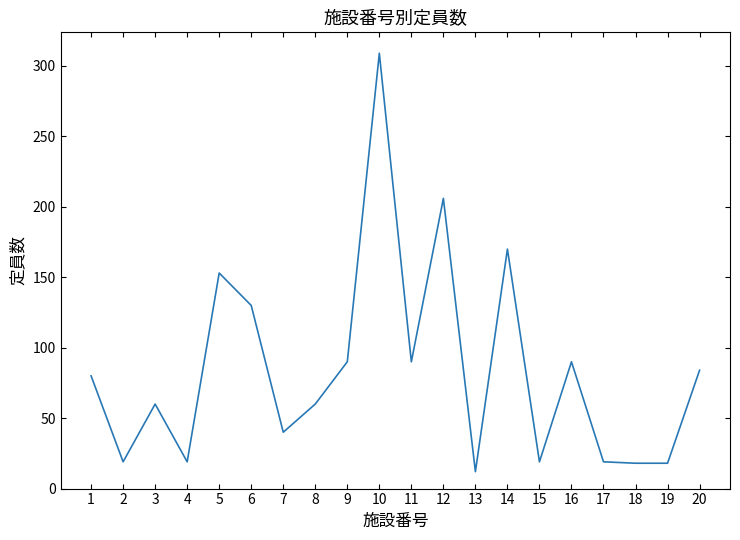

How many distinct data groups are displayed?

1